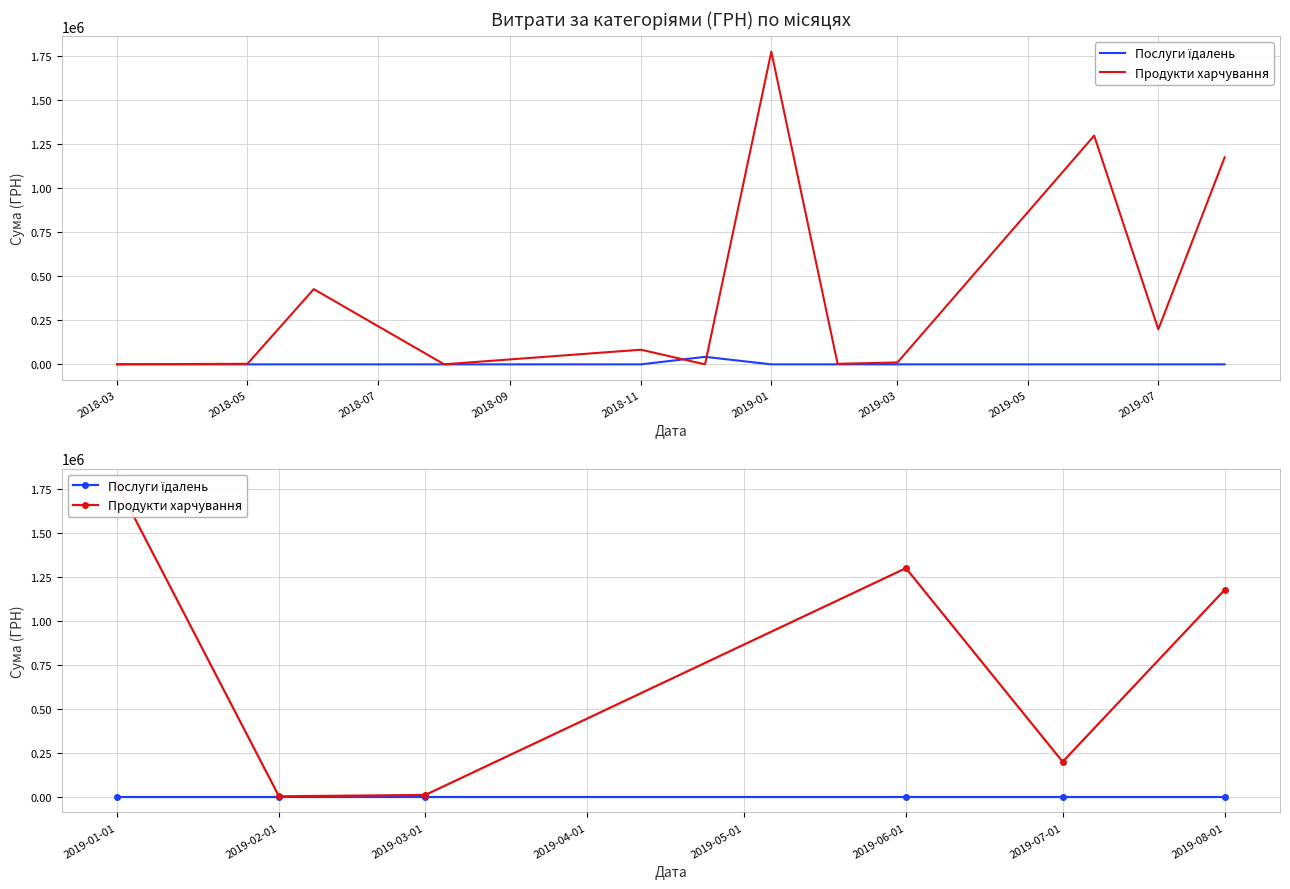

The Послуги їдалень series shows 0.0 at 2019-03-01. True or false?

True